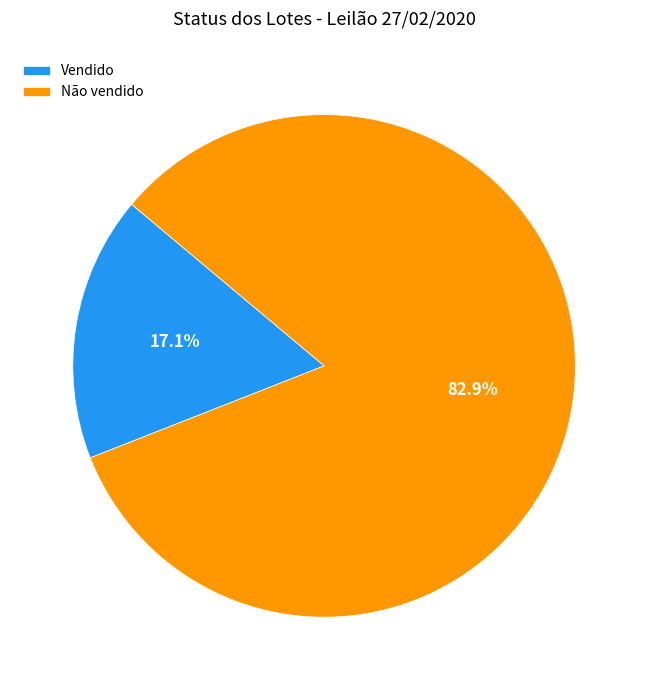

What percentage is the Vendido slice, to the nearest percent?

17%